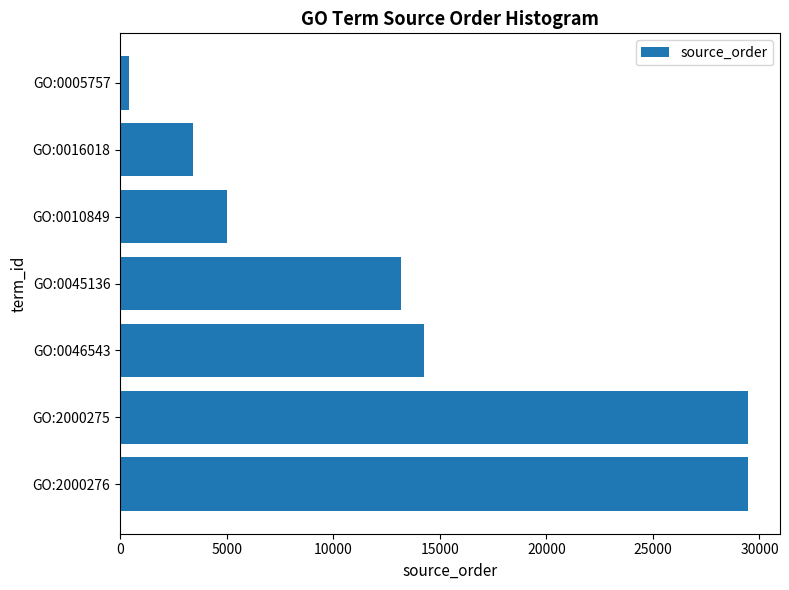

What is the change in value from GO:0045136 to GO:0016018?

-9778